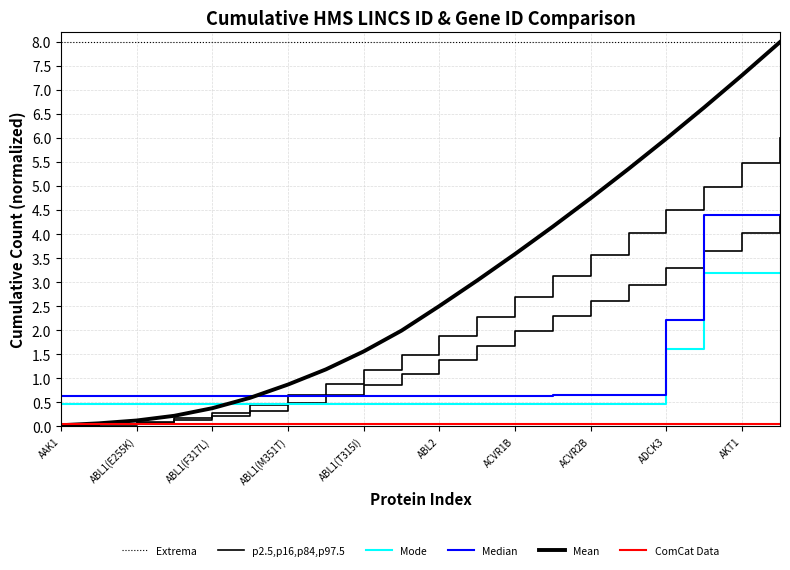

What is the highest value of the Median series?

4.4